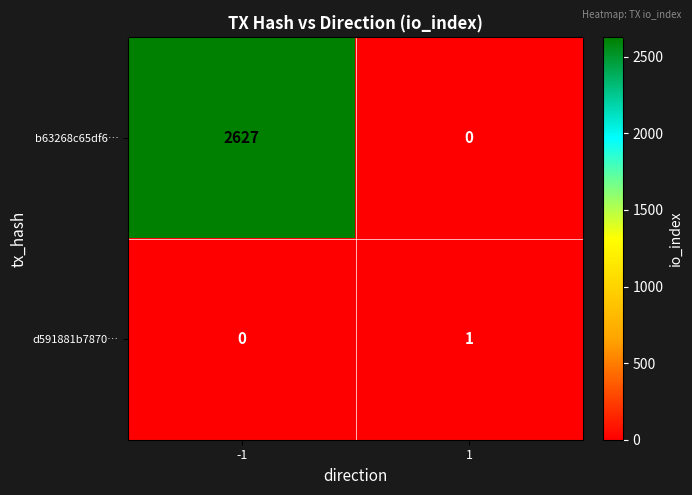

Which series has the largest total across all categories?

b63268c65df6…